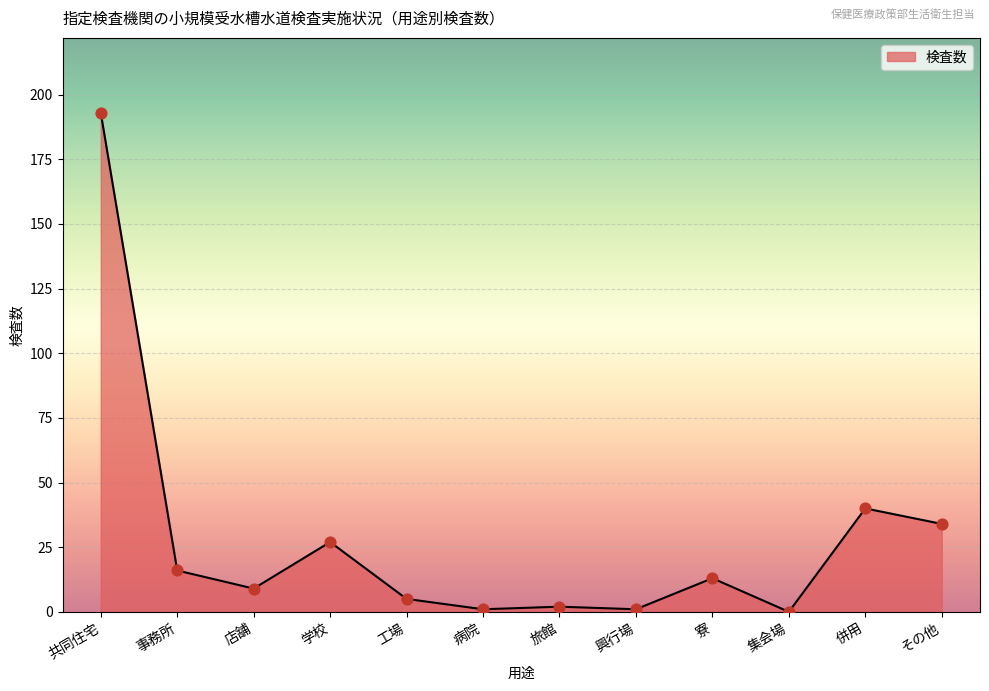

What is the change in value from 学校 to 寮?

-14